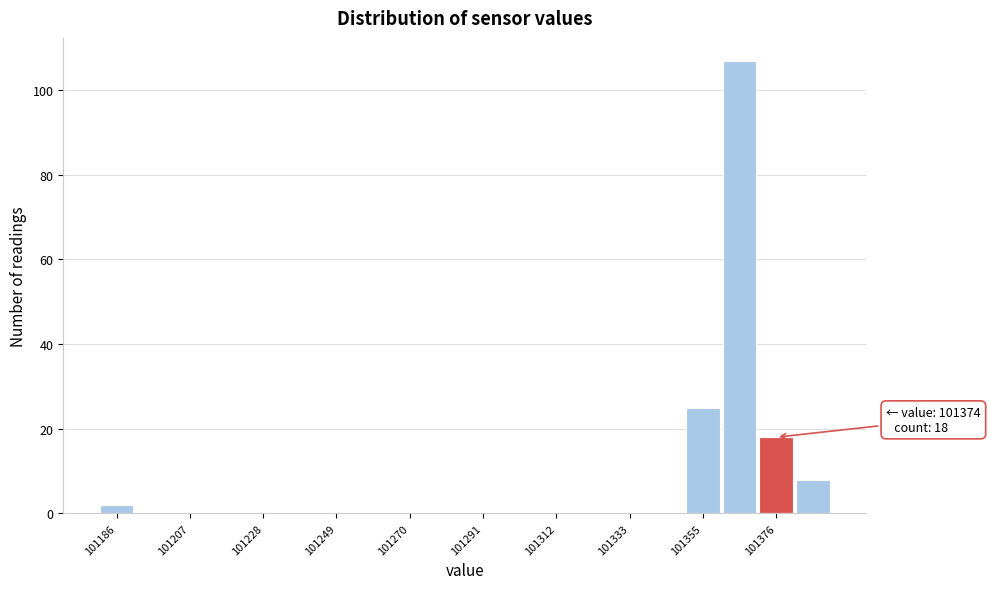

Around what value on the x-axis is the tallest bar? Give the approximate position of its centre, as read against the axis.

101365